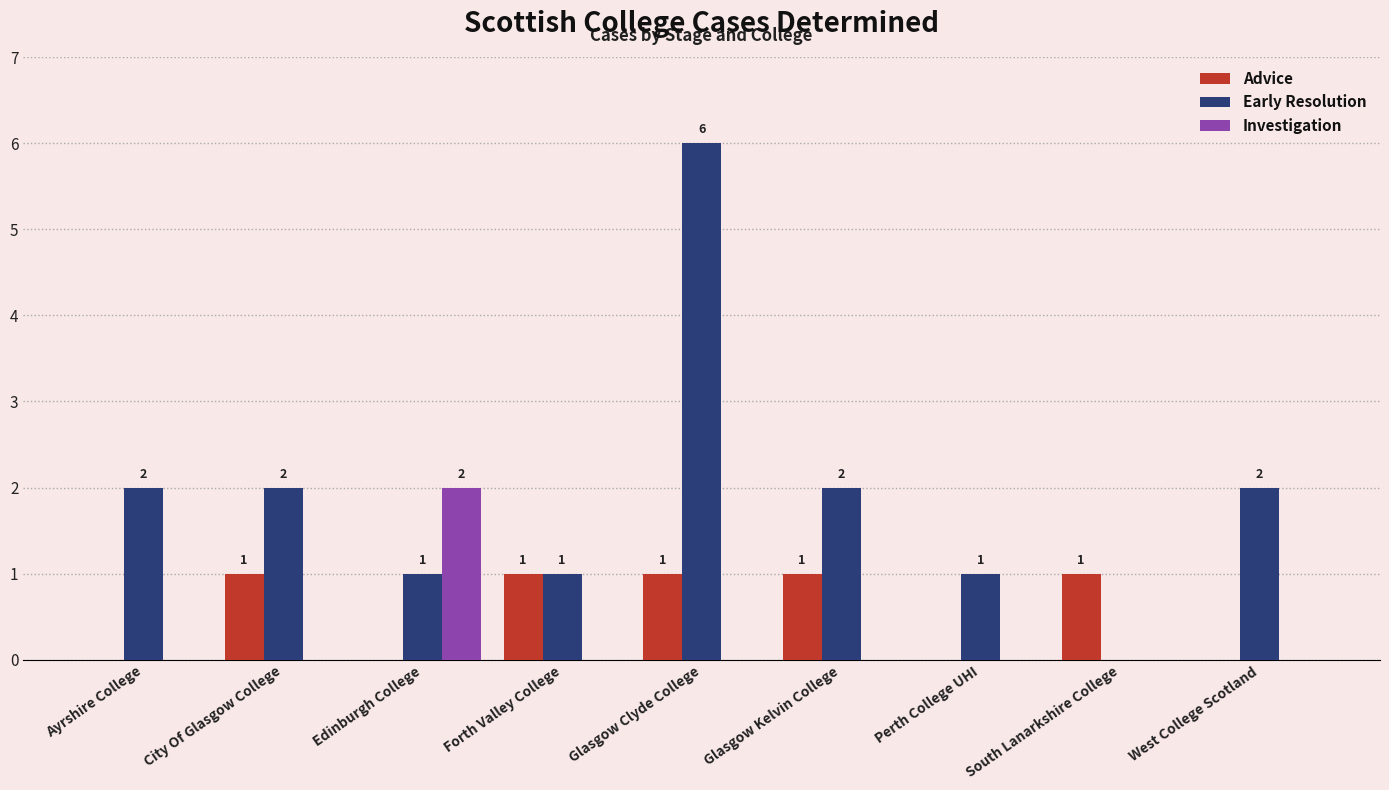

At which category does the chart reach its peak across all series?

Glasgow Clyde College